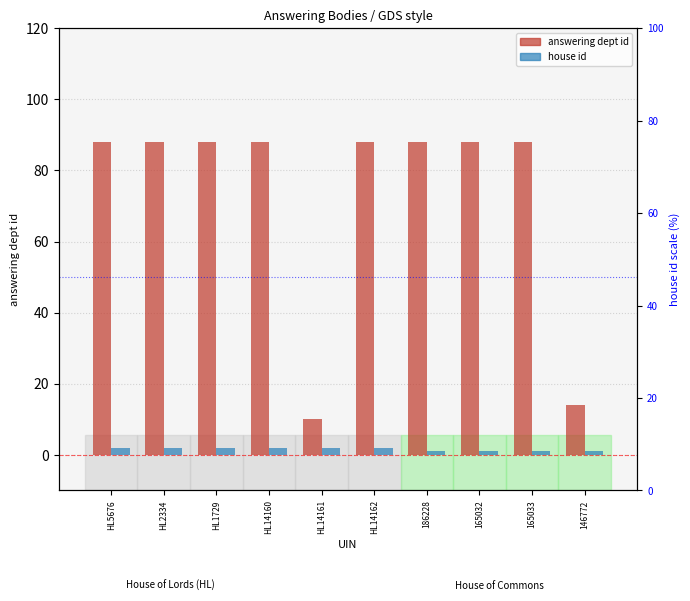

Count the number of data series in this chart.

2